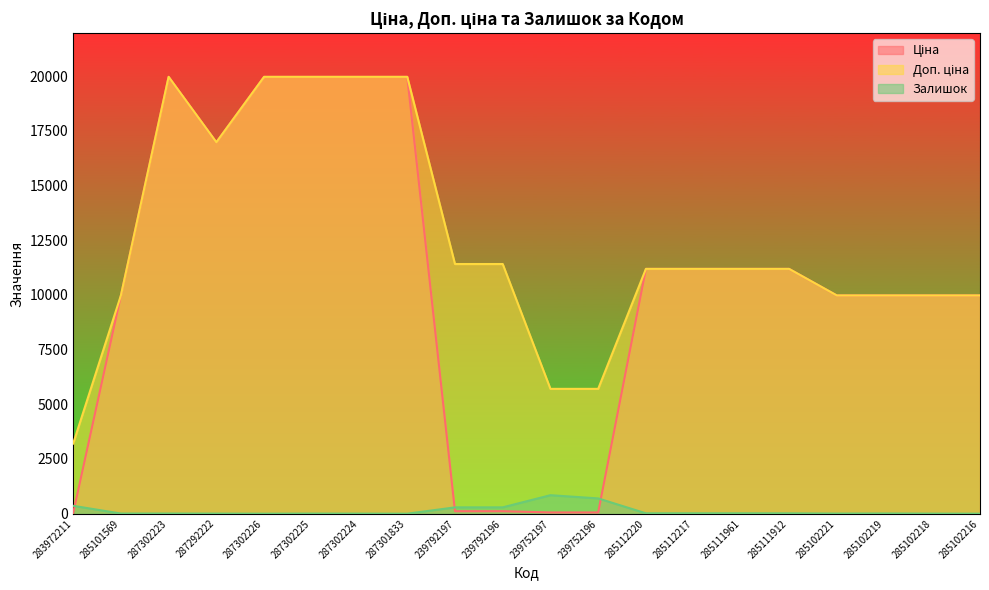

Between 239792197 and 285111961, which series saw the biggest shift?

Ціна